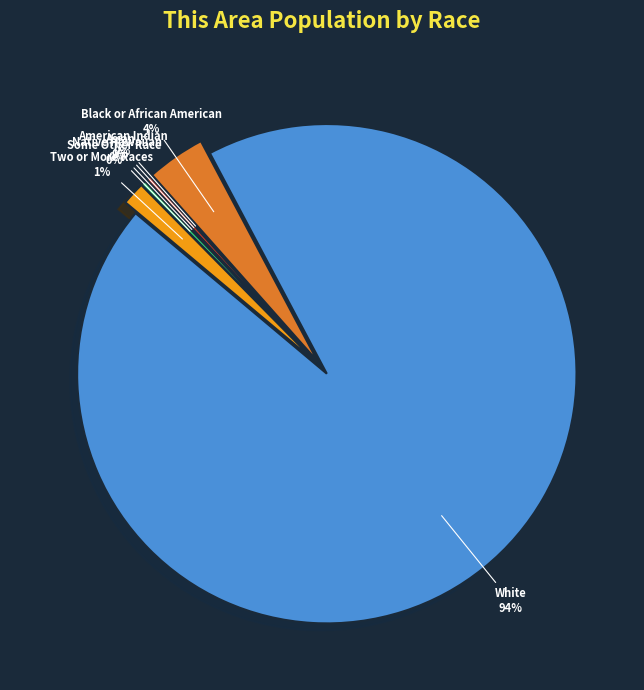

Is there any slice that represents more than half of the pie?

Yes